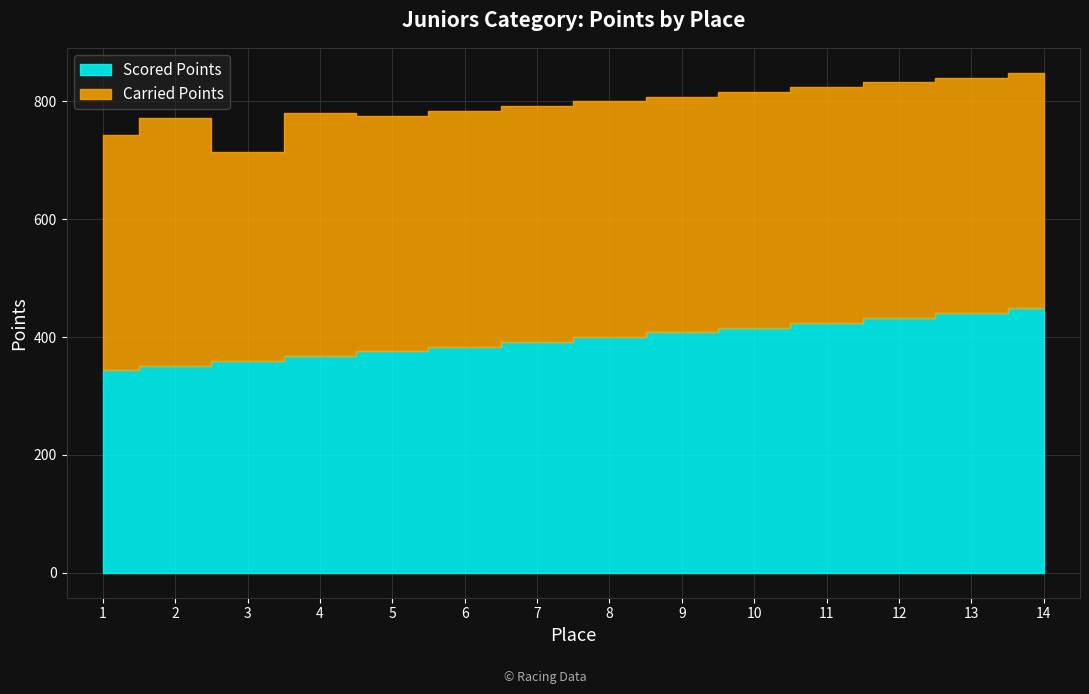

What is the minimum value shown in the chart?

343.4